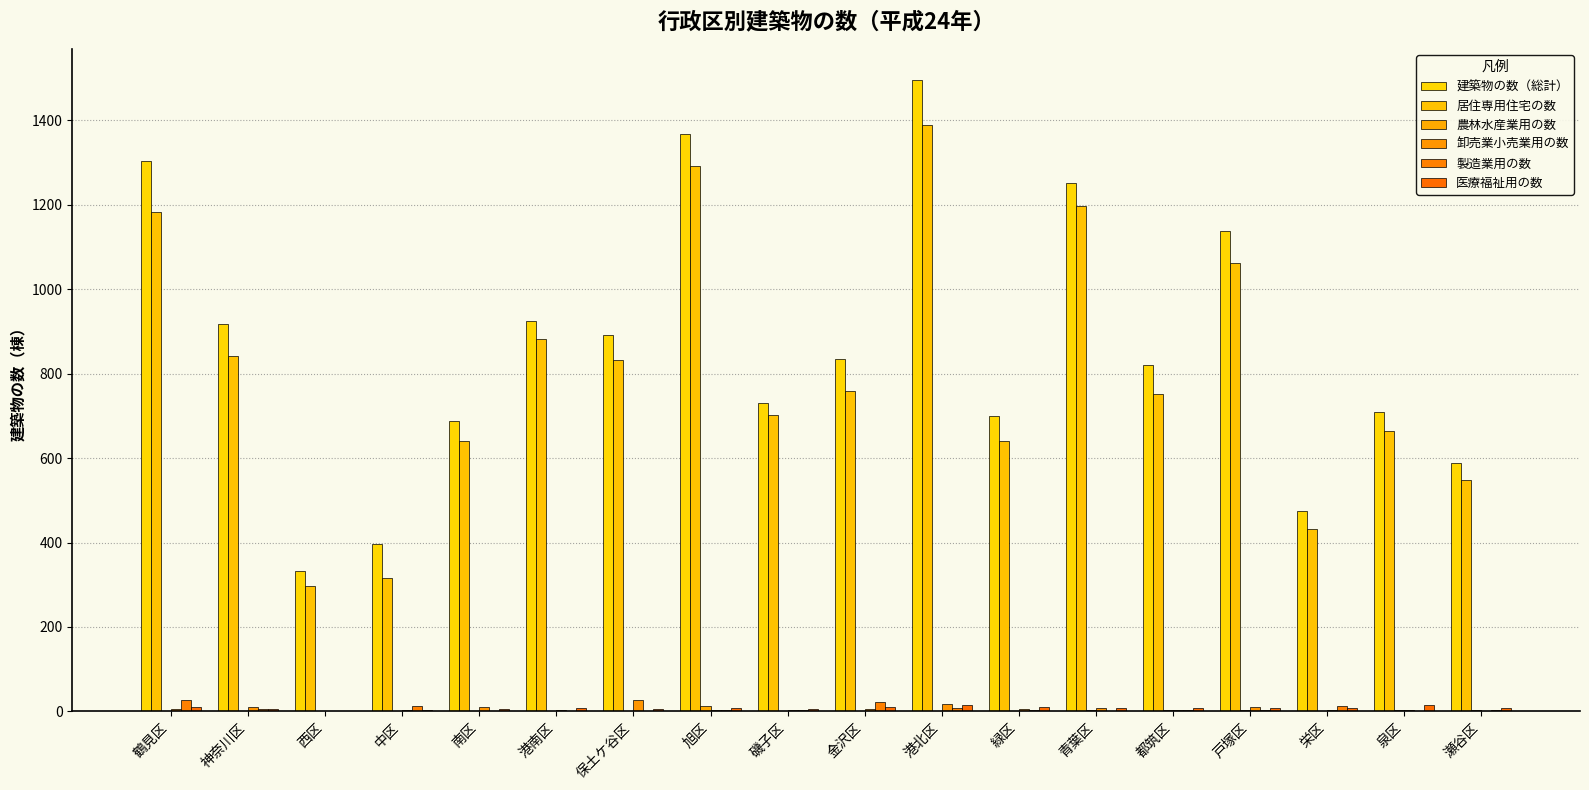

Between 保土ケ谷区 and 都筑区, which series saw the biggest shift?

居住専用住宅の数